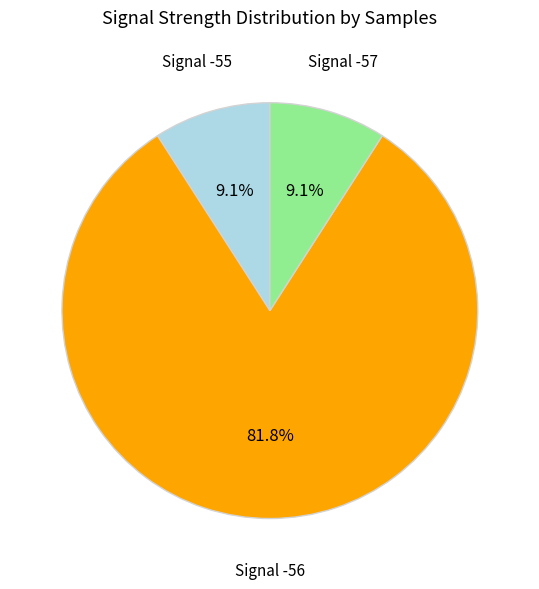

Count the number of slices in the pie.

3